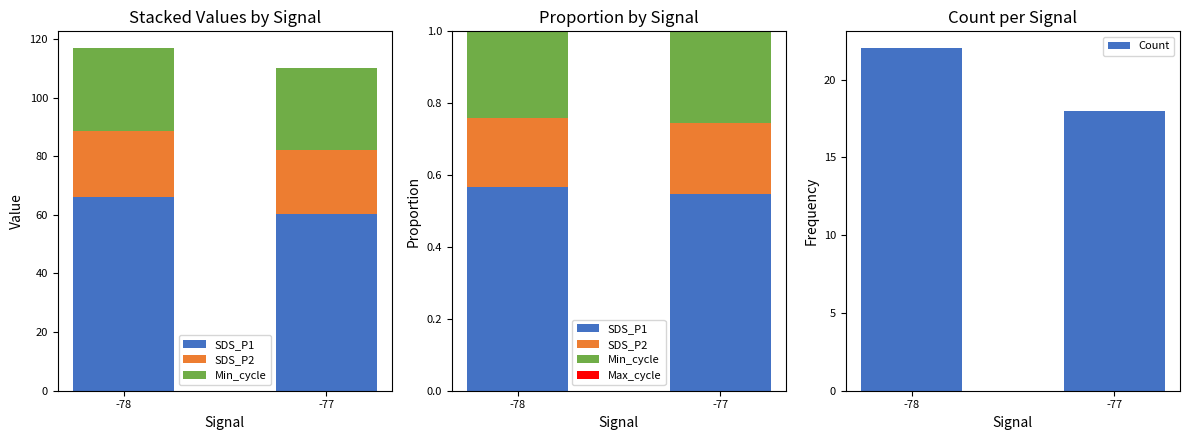

Which series has the widest spread of values?

Count